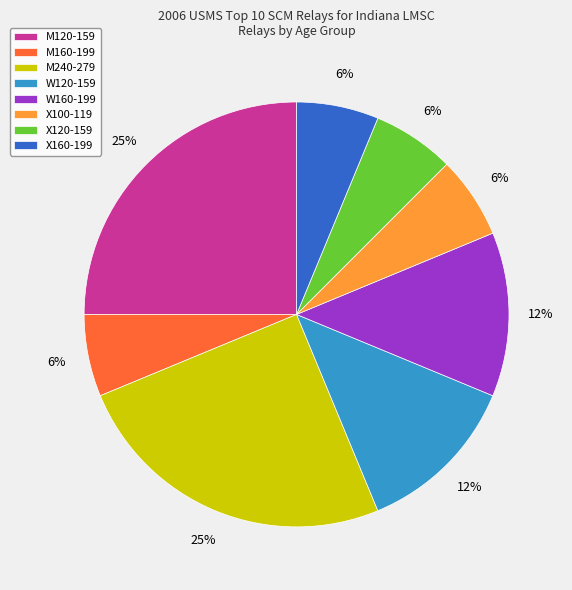

The X120-159 slice represents 19% of the pie. True or false?

False